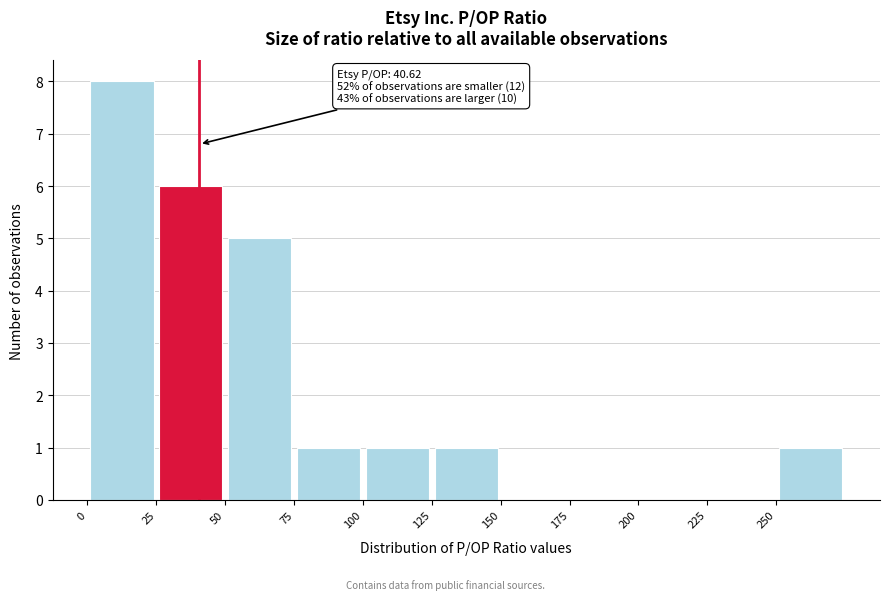

Over which range of the x-axis is the bar tallest?

0 to 25